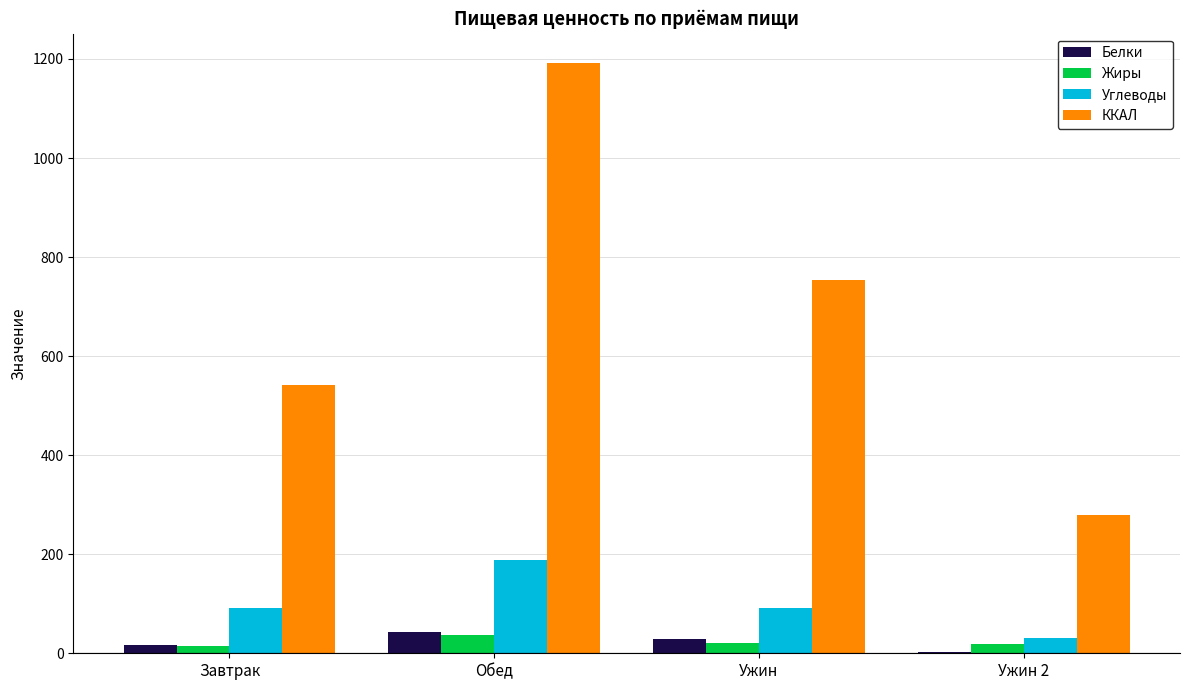

Which label corresponds to the largest value in the chart?

Обед